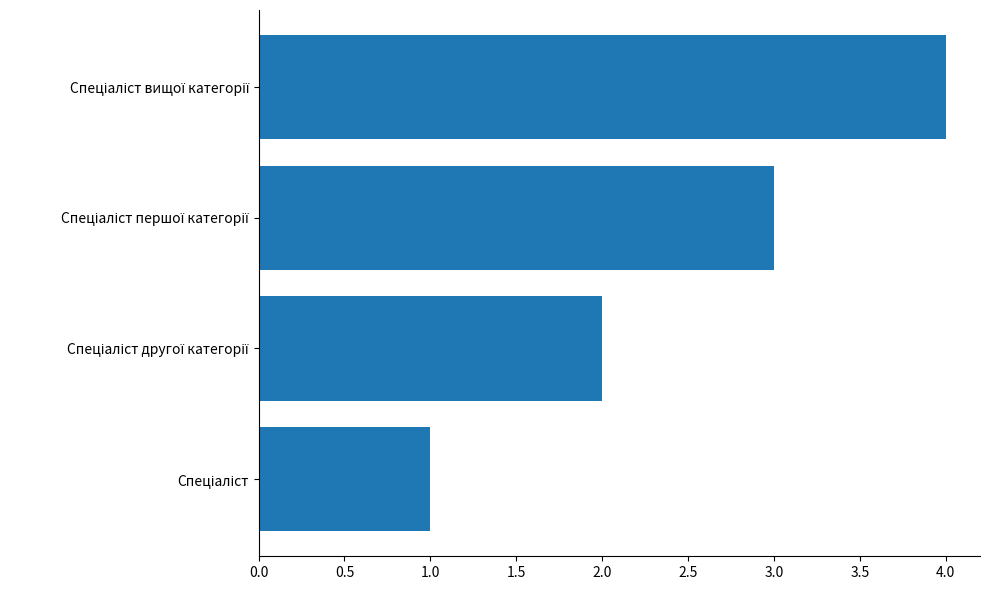

How many bars are there in total?

4